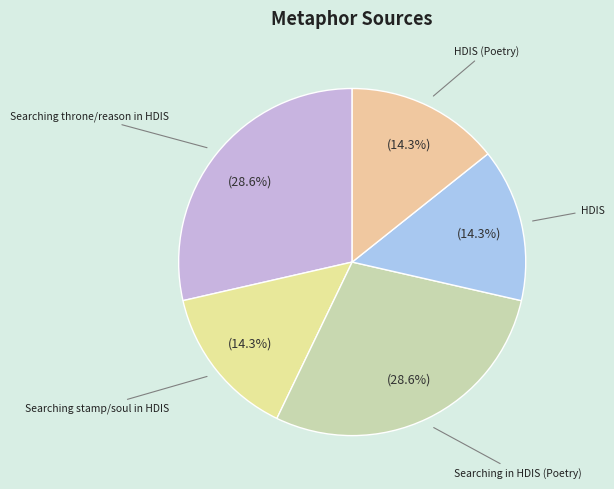

Approximately how many times larger is the value at HDIS (Poetry) compared to HDIS?

1.0